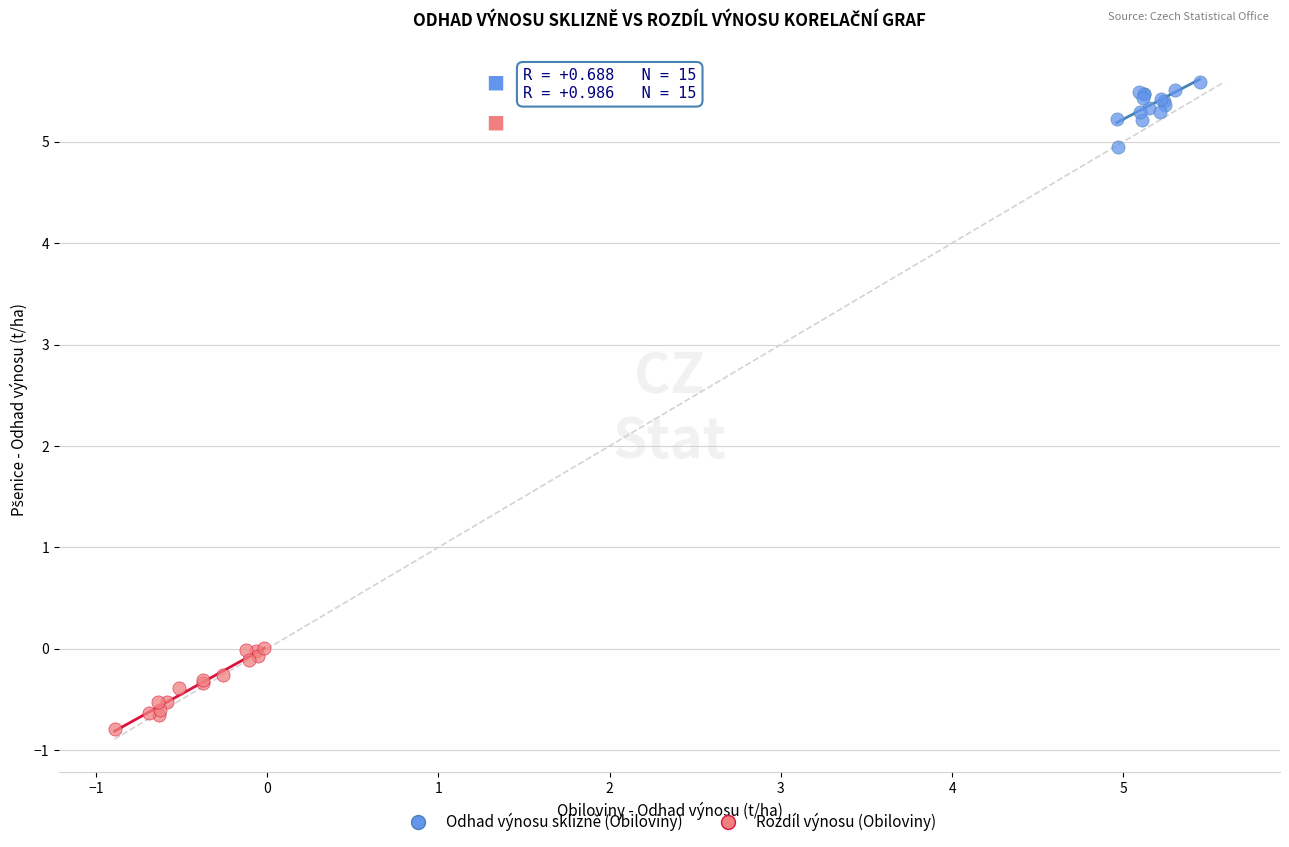

Which series contains the lowest Y value?

Rozdíl výnosu (Obiloviny)